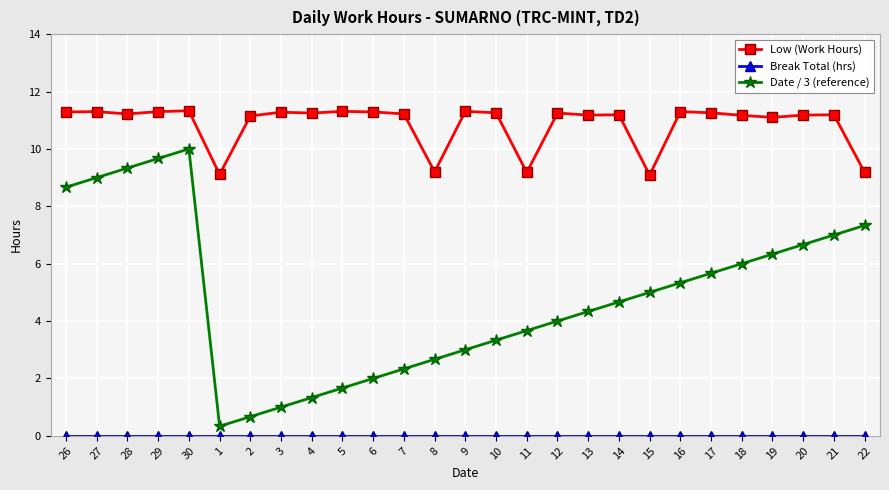

How many distinct data groups are displayed?

3